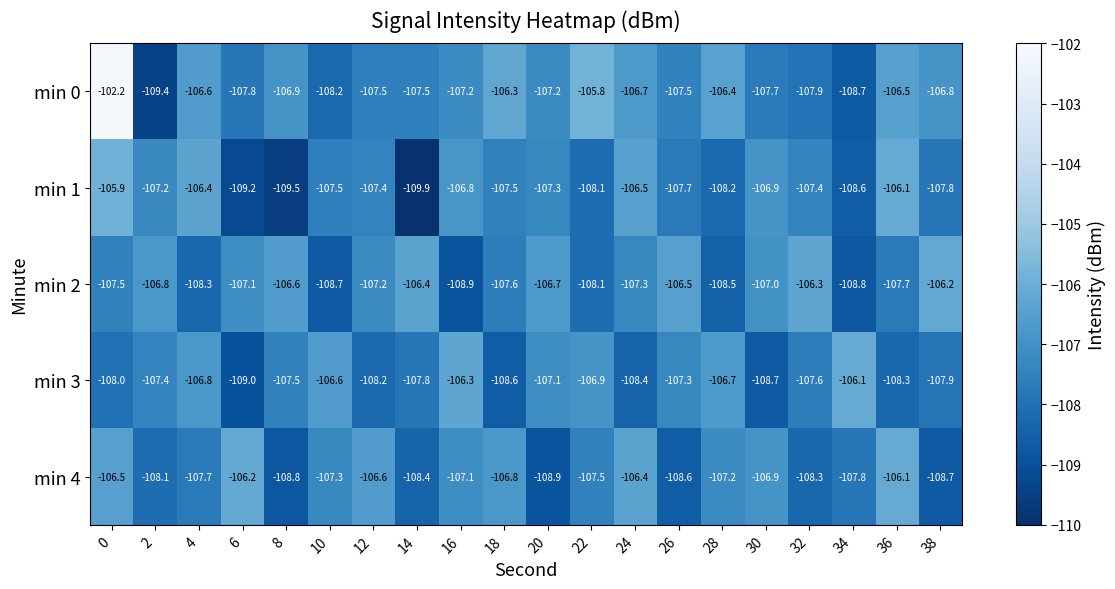

True or false: min 1 has a value of -107.2 at 2.

True